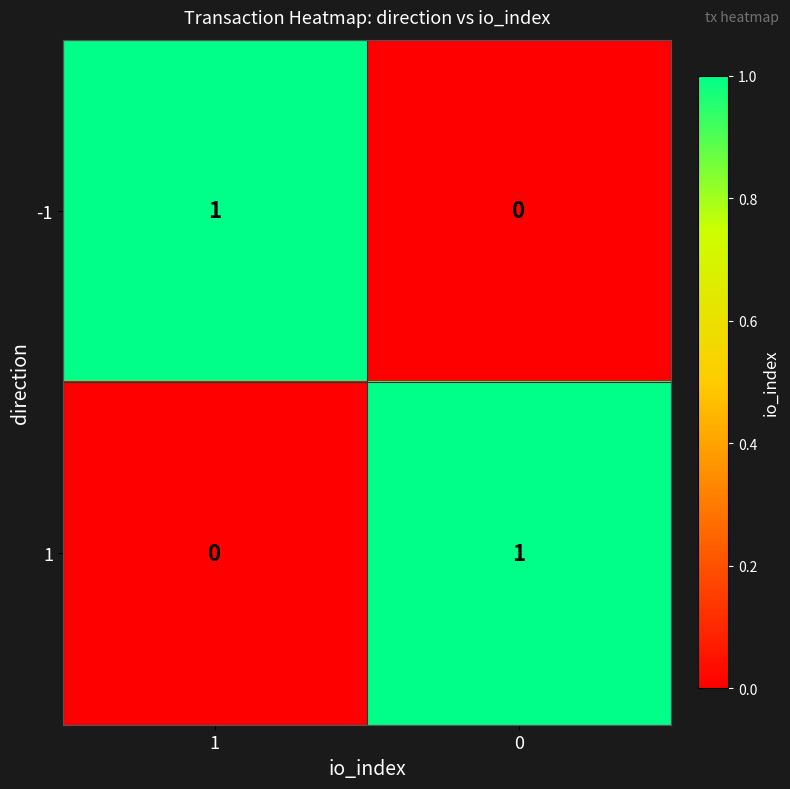

The 1 series shows 1 at 0. True or false?

True